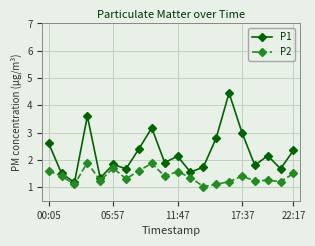

True or false: P1 and P2 intersect in this chart.

False